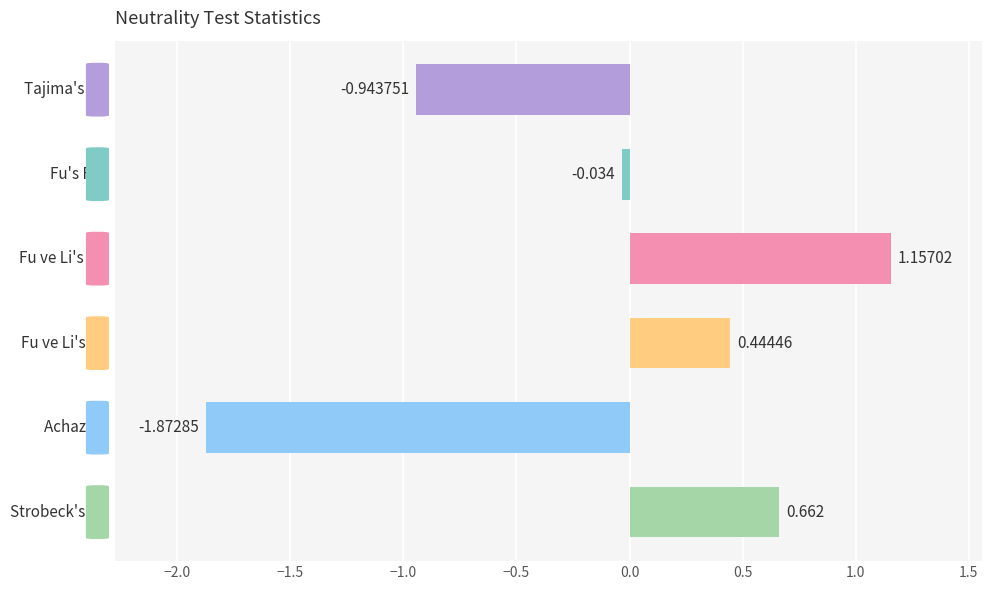

How many positive values are there?

3